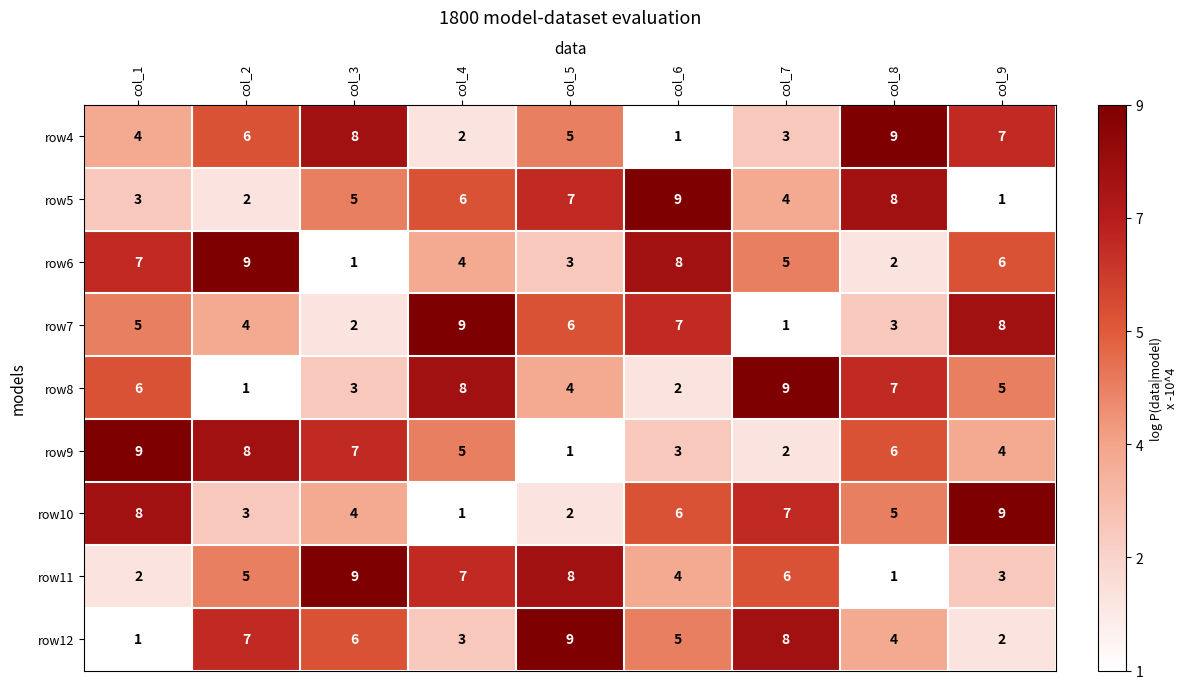

Count the number of data series in this chart.

9